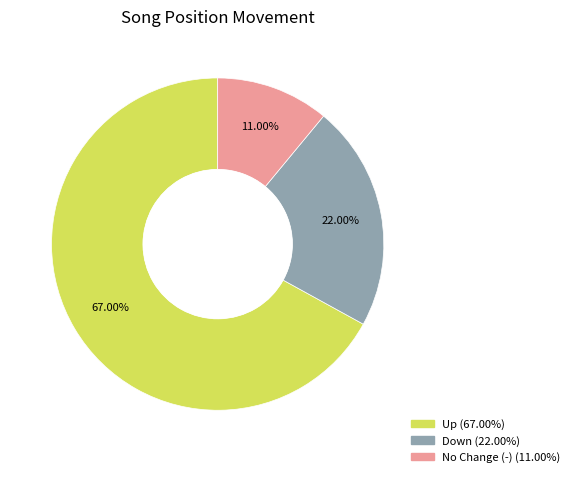

Is there a majority slice in this chart?

Yes